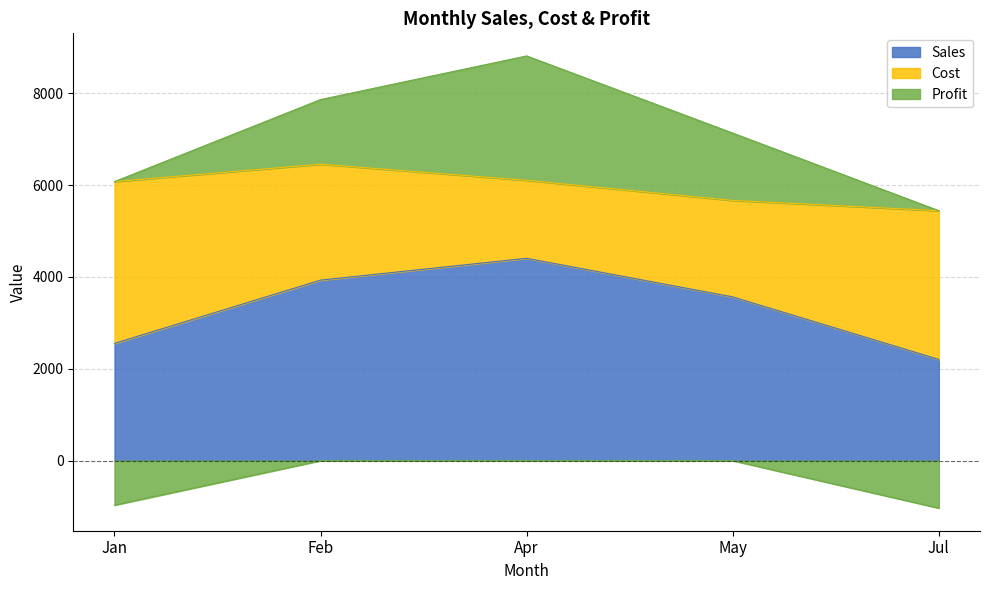

The Sales series shows 4097 at Jan. True or false?

False